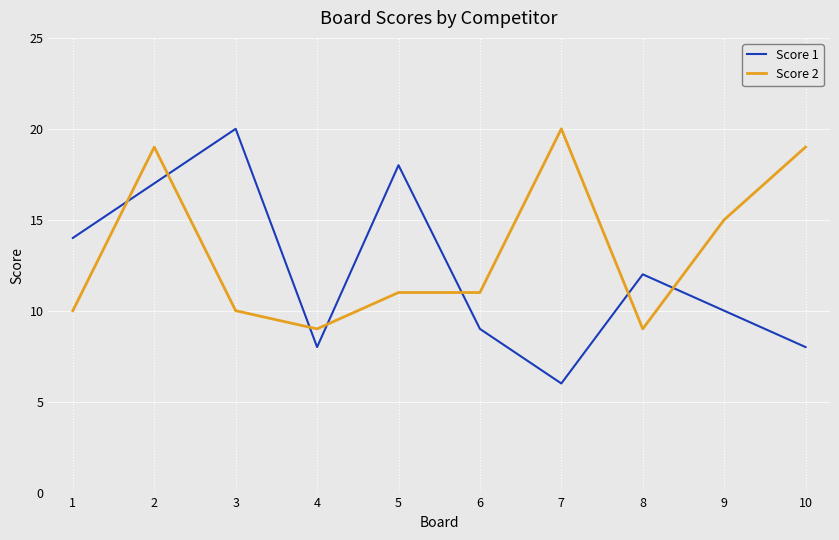

What is the sum of the Score 1 values at 6 and 7?

15